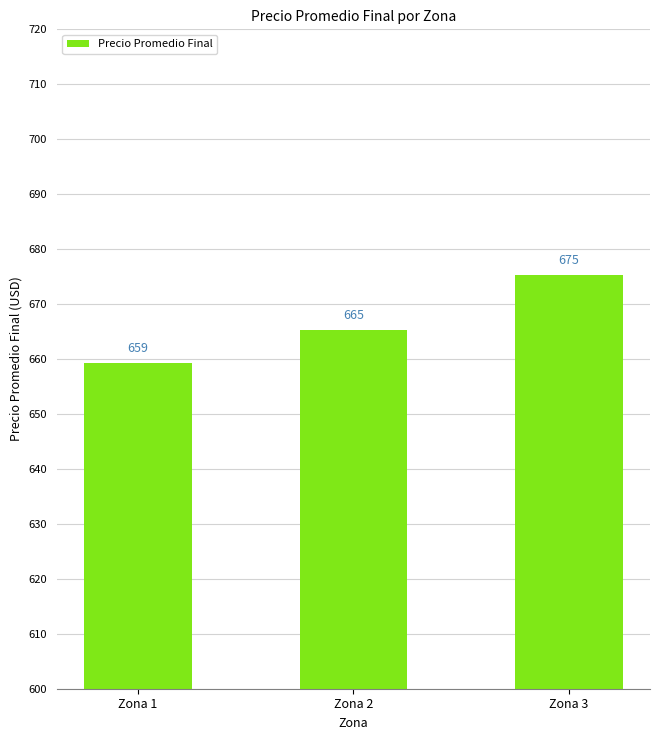

Does the chart contain stacked bars?

No